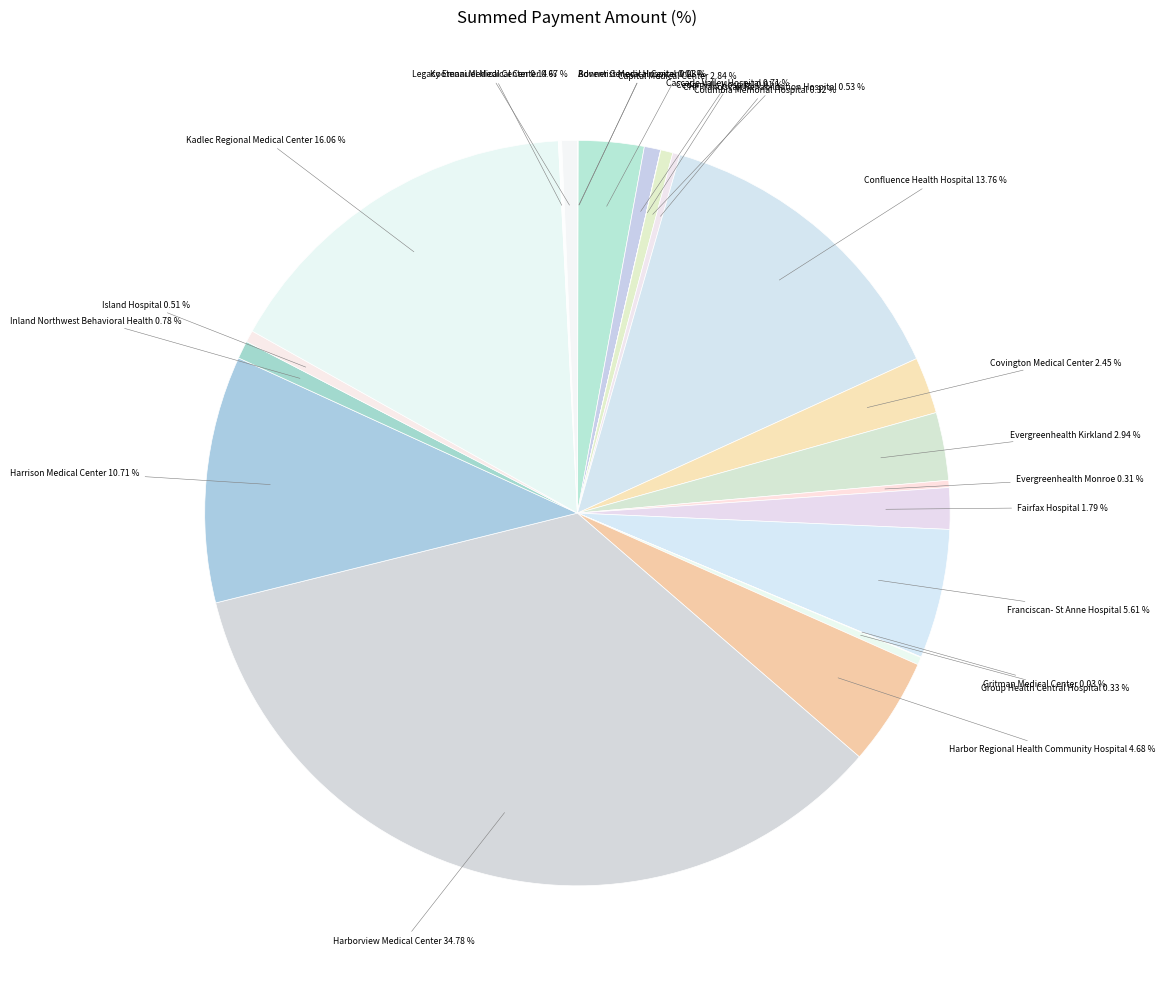

Is there any slice that represents more than half of the pie?

No